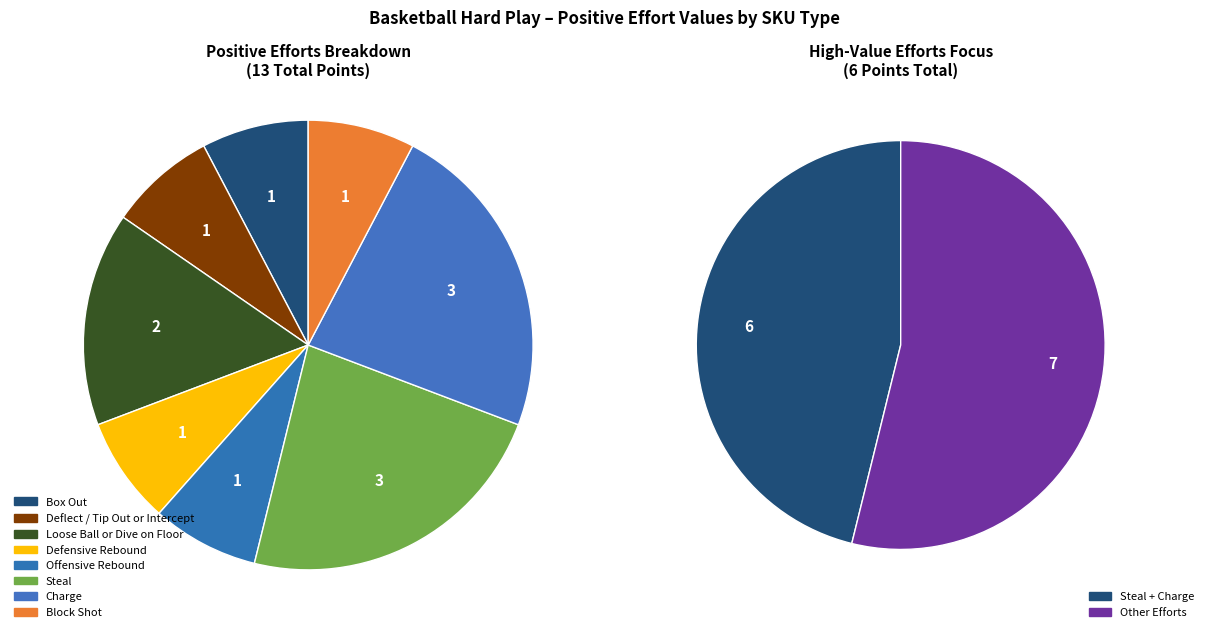

Rank the categories by value from highest to lowest.

Steal, Charge, Loose Ball or Dive on Floor, Box Out, Deflect / Tip Out or Intercept, Defensive Rebound, Offensive Rebound, Block Shot